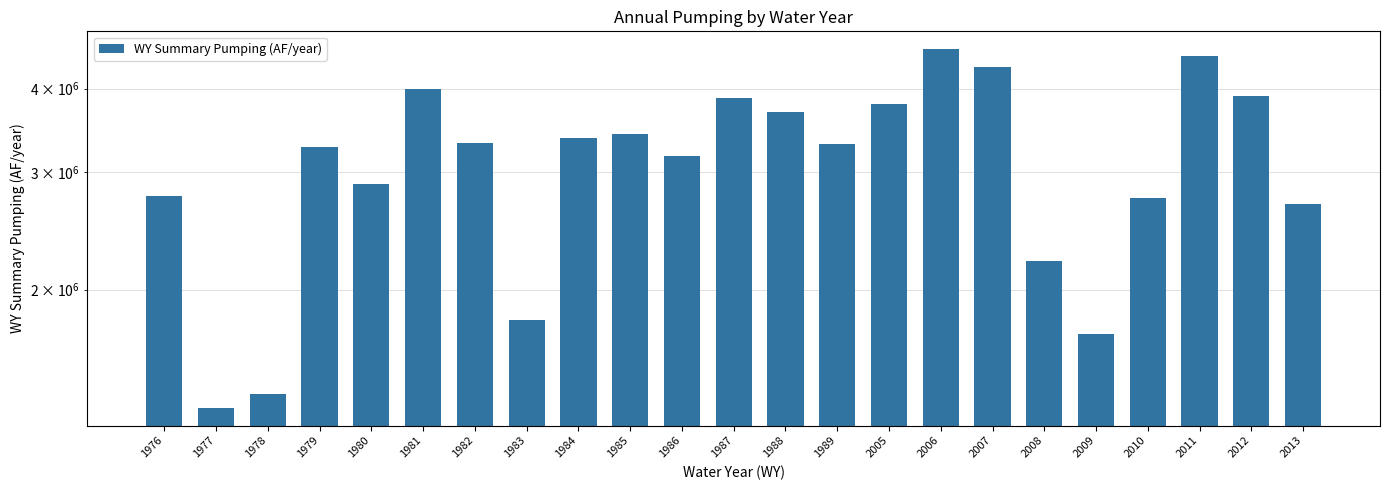

True or false: the data shows 5306034.3 at 1985.

False